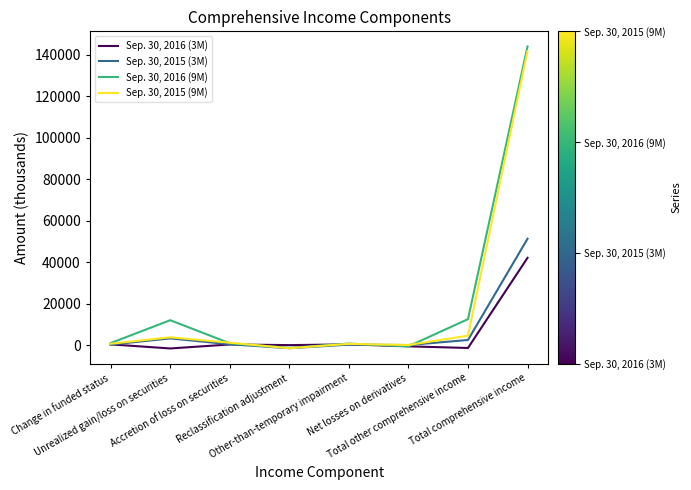

List the series in order of their peak value, lowest first.

Sep. 30, 2016 (3M), Sep. 30, 2015 (3M), Sep. 30, 2015 (9M), Sep. 30, 2016 (9M)